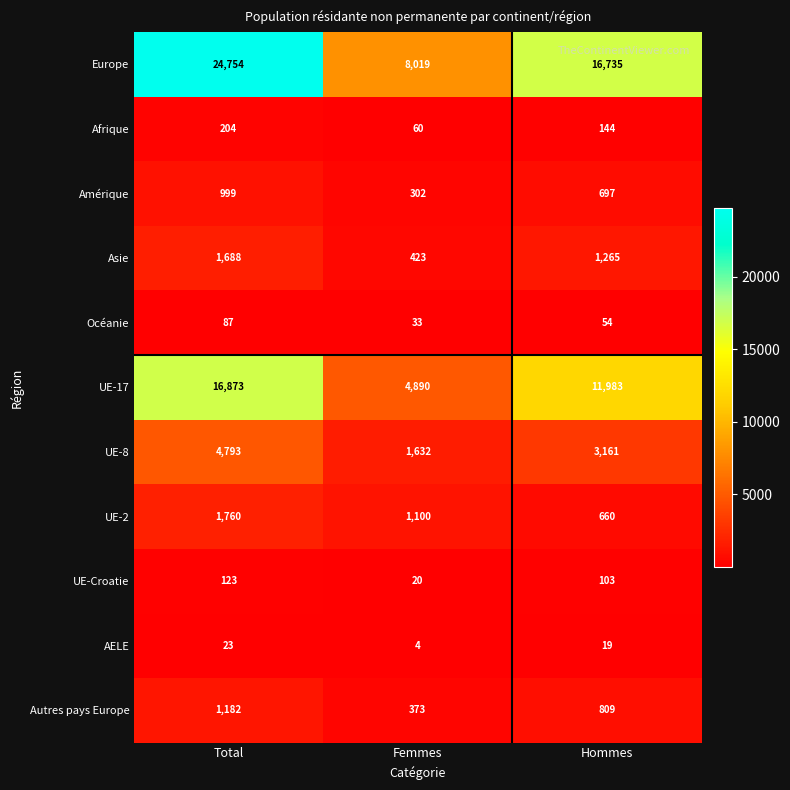

What is the greatest value displayed?

24754